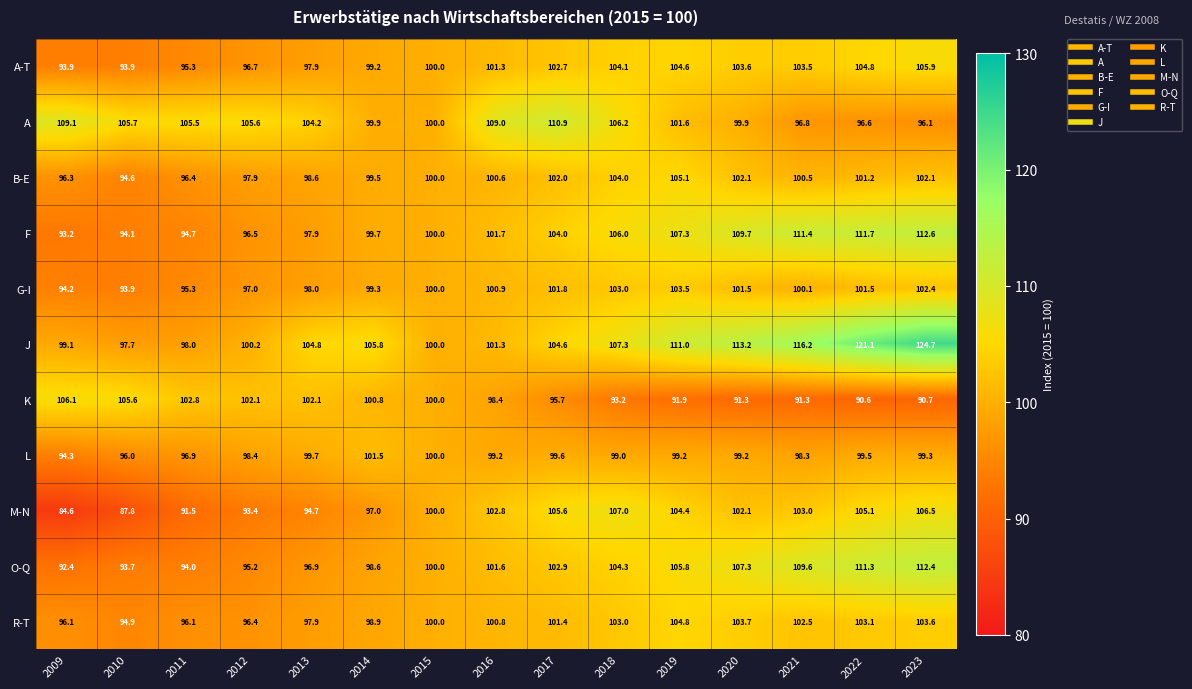

Which category has the lowest value across all series?

2009